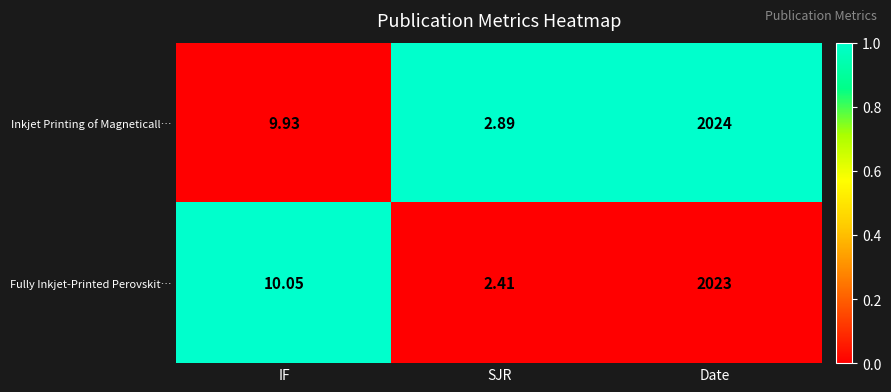

Which series changed the most between SJR and Date?

Inkjet Printing of Magneticall…